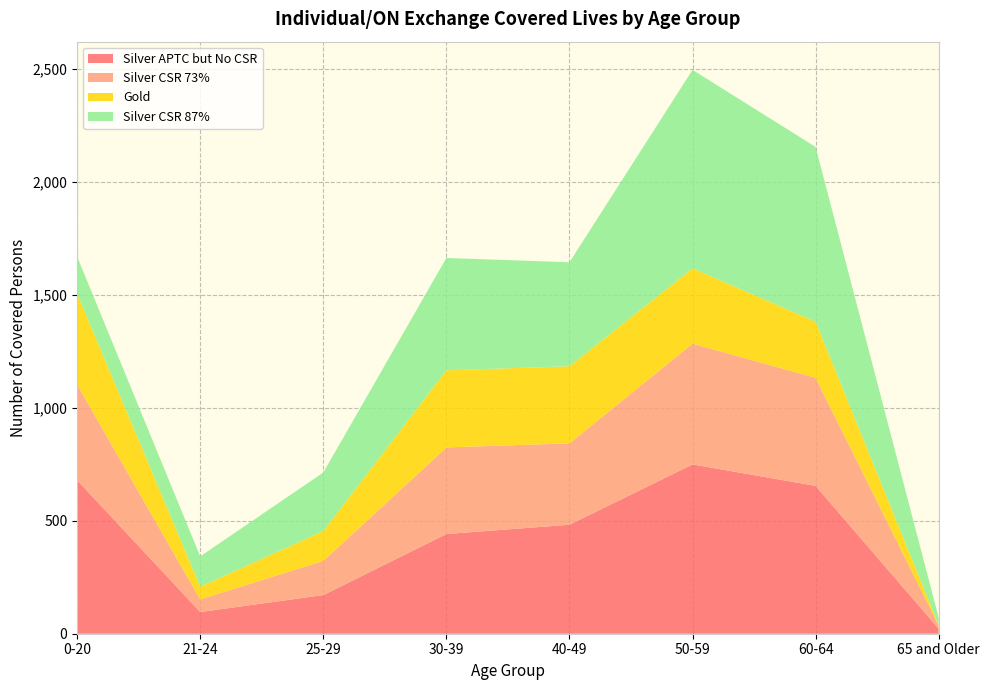

Reading left to right, extract all data points from this chart.

Silver APTC but No CSR: 679	96	171	441	482	749	654	22
Silver CSR 73%: 423	56	151	383	360	534	478	14
Gold: 402	56	132	341	341	333	248	3
Silver CSR 87%: 164	134	259	497	460	878	773	32